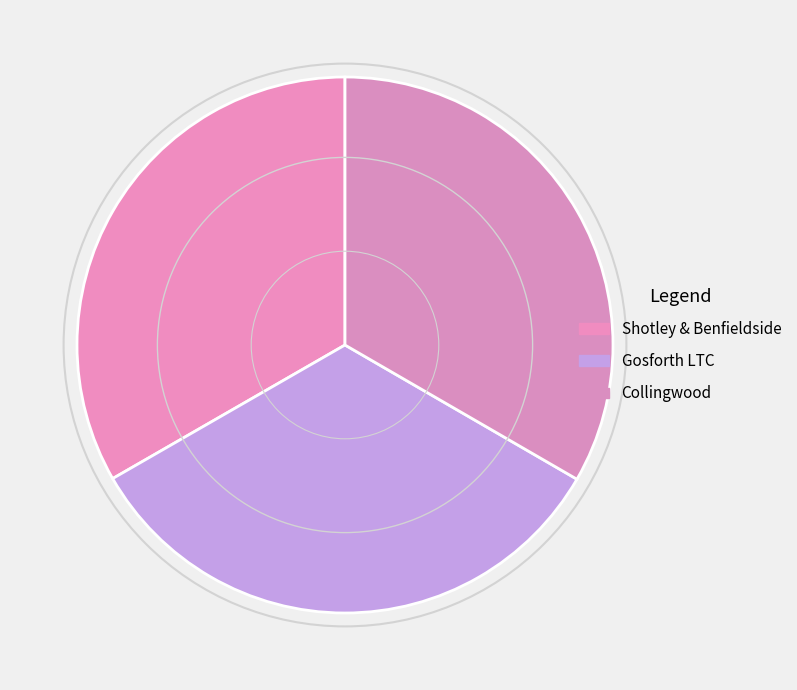

Does Gosforth LTC represent more than half of the total?

No